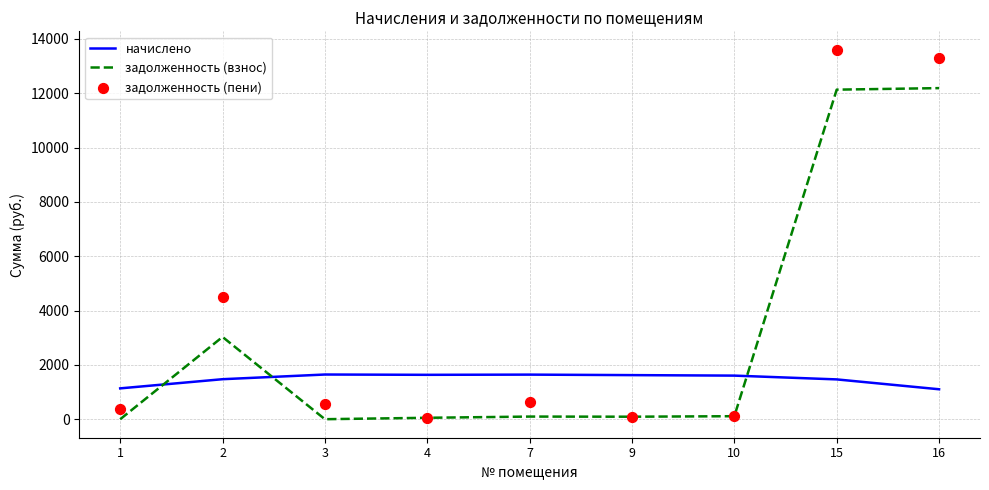

What is the total value across all series at 2?

9005.3